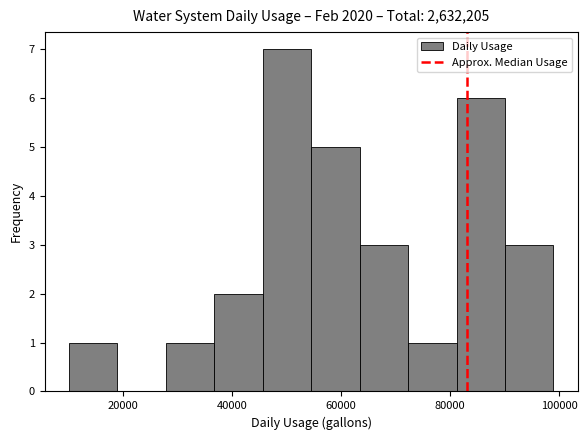

Reading left to right, list every bar in this chart as the range it spans on the x-axis followed by its height. Neither the bar edges nor the heights are printed on the chart, so give them approximately, as read against the axes.

10000 to 18000: 1
18000 to 28000: 0
28000 to 36000: 1
36000 to 46000: 2
46000 to 54000: 7
54000 to 64000: 5
64000 to 72000: 3
72000 to 82000: 1
82000 to 90000: 6
90000 to 98000: 3